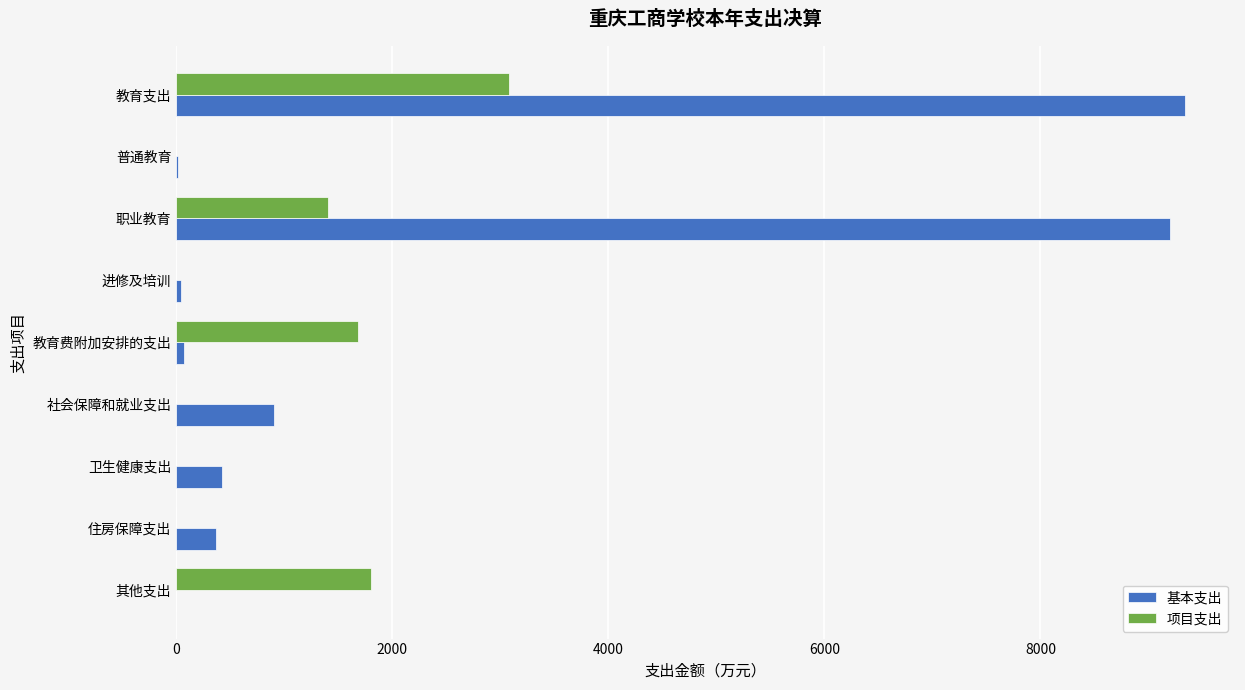

The 项目支出 series shows -1066.7 at 社会保障和就业支出. True or false?

False